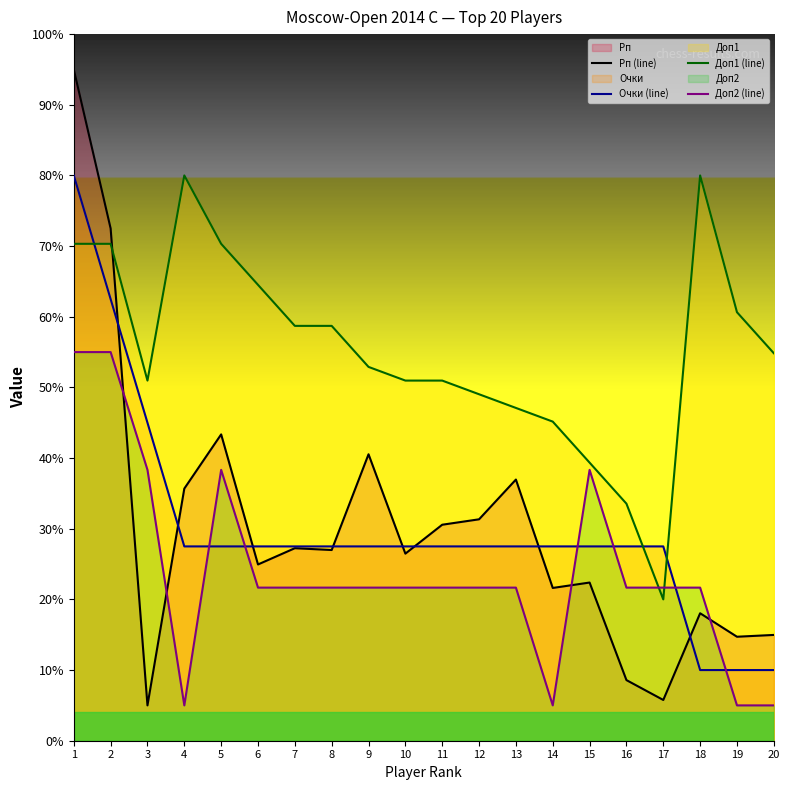

At 16, list the series in order from smallest to largest.

Рп (line), Доп2 (line), Очки (line), Доп1 (line)